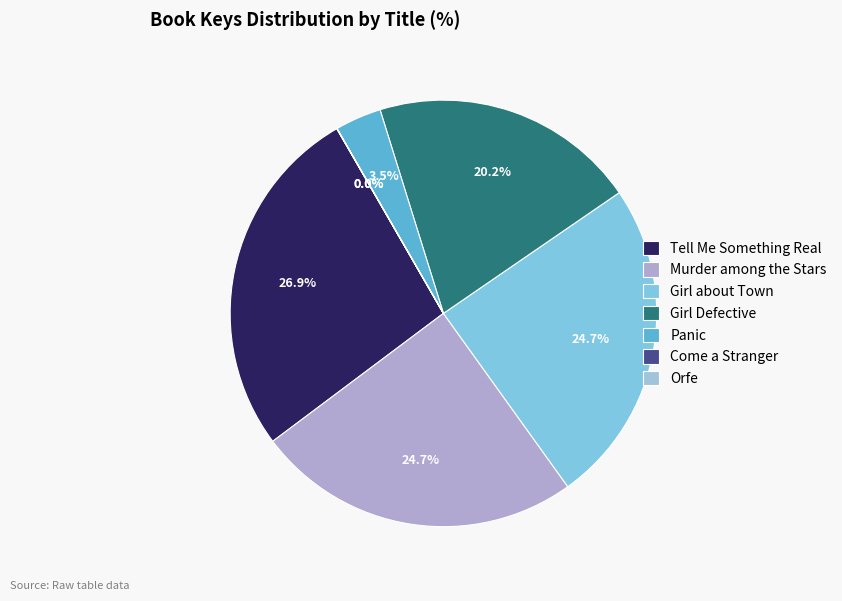

Rank the categories by value from lowest to highest.

Come a Stranger, Orfe, Panic, Girl Defective, Girl about Town, Murder among the Stars, Tell Me Something Real